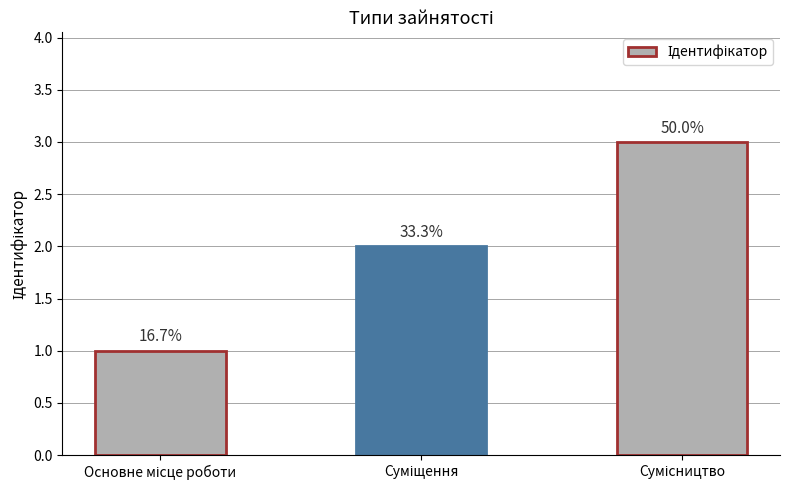

Are the bars horizontal?

No